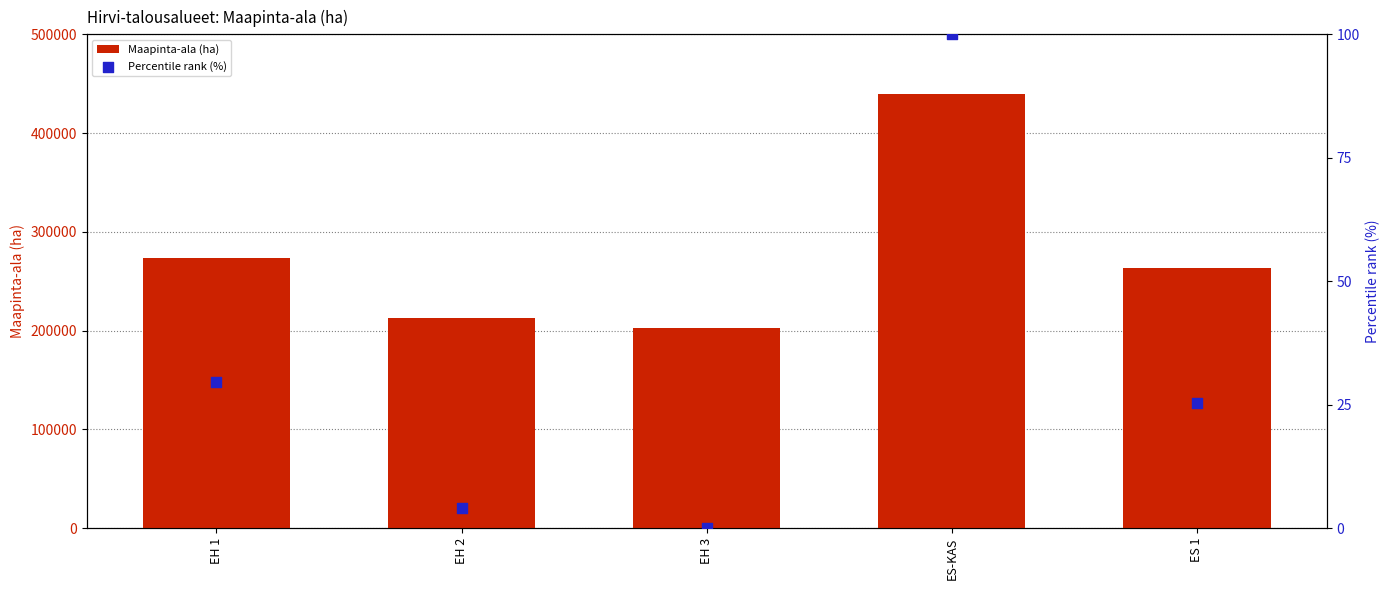

Which series has the widest spread of Y values?

Maapinta-ala (ha)